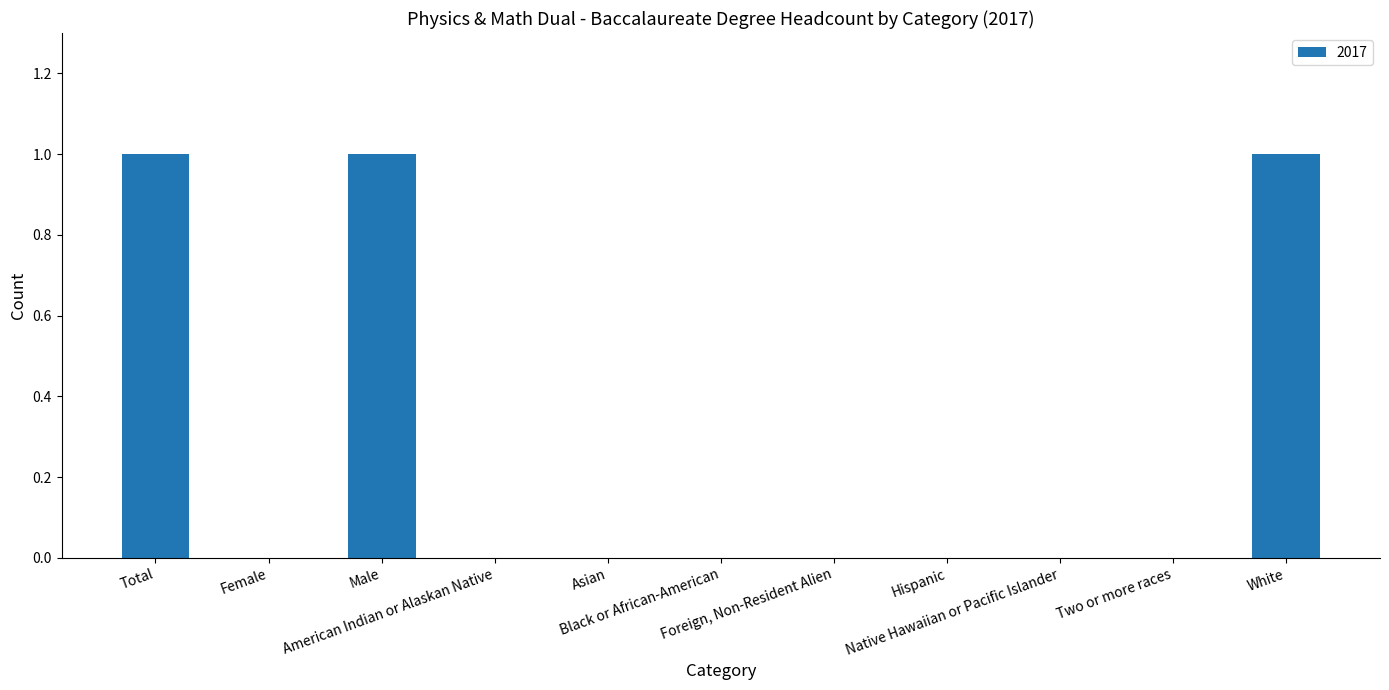

What is the sum of all values?

3